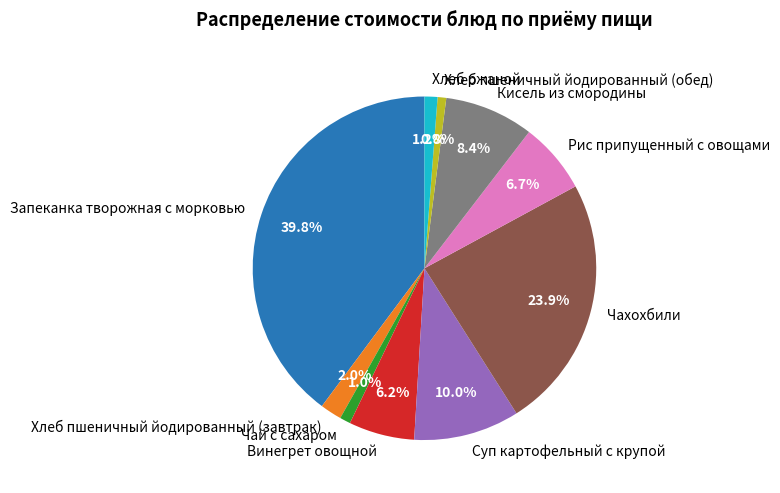

Does Хлеб пшеничный йодированный (завтрак) represent more than half of the total?

No